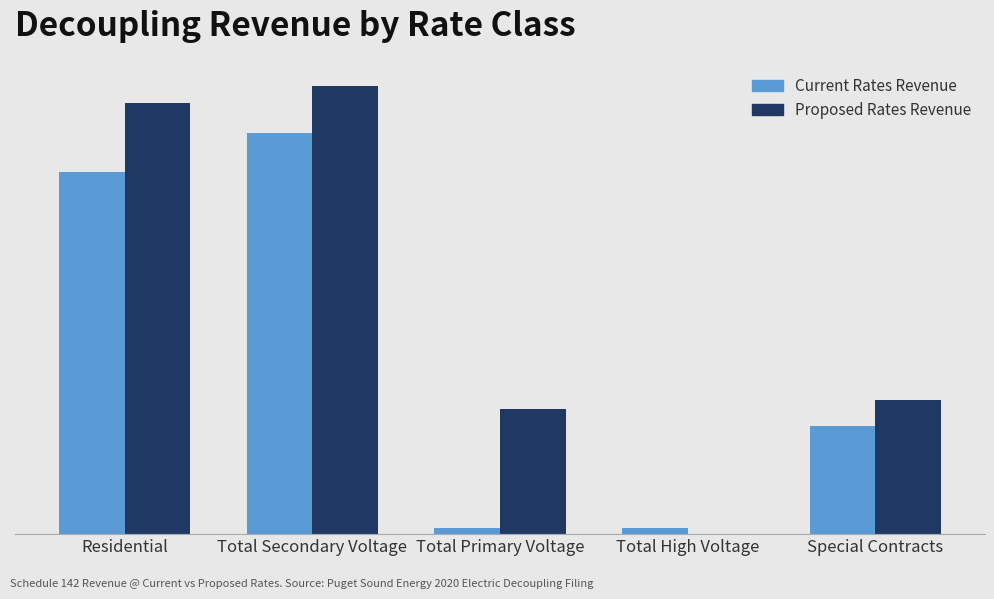

Does the chart contain stacked bars?

No